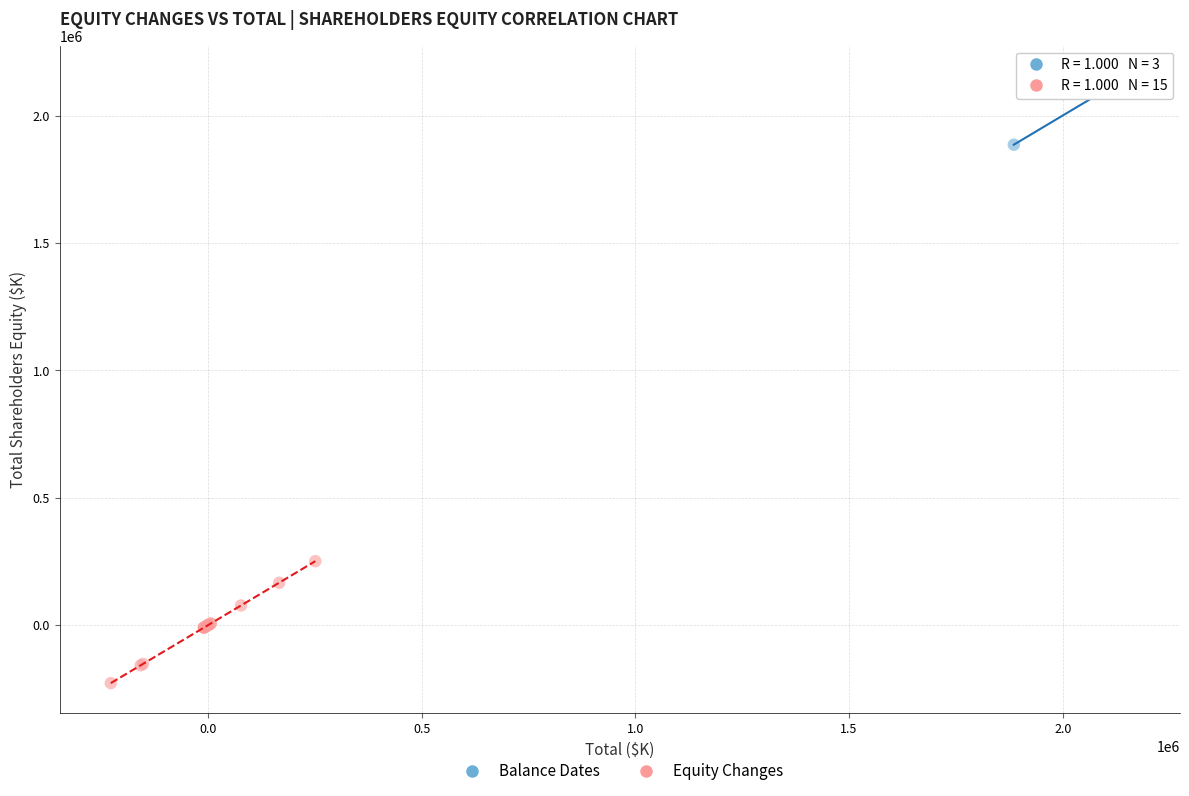

Which series contains the lowest Y value?

Equity Changes